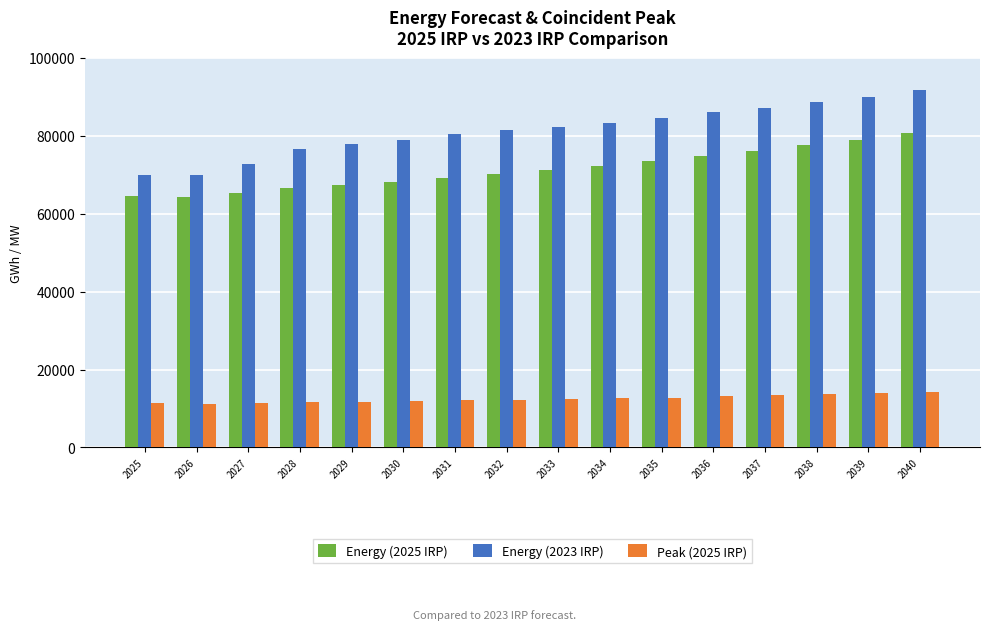

At which label does Energy (2025 IRP) first exceed 71146?

2033